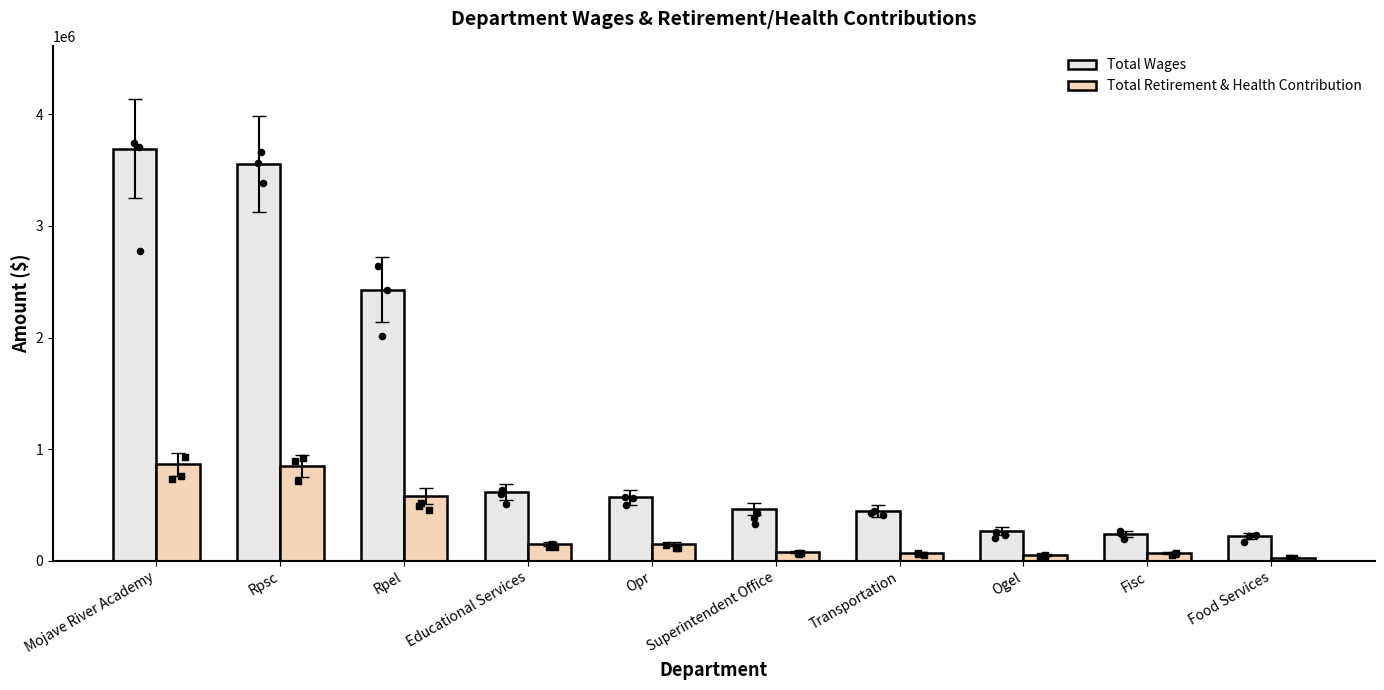

Which series has the largest Y range (max minus min)?

Total Wages